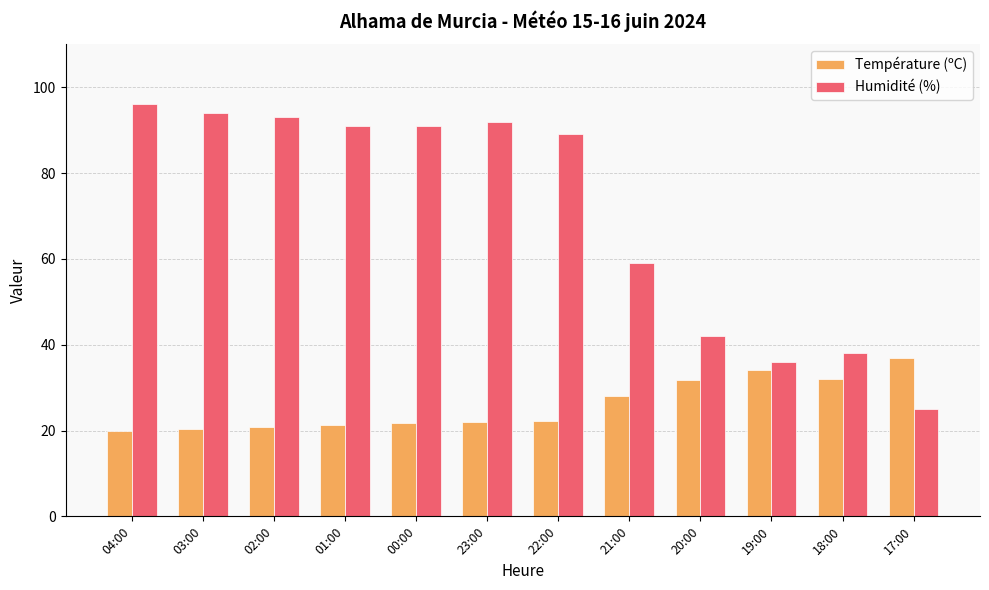

The value of Humidité (%) at 00:00 is 91.0. True or false?

True